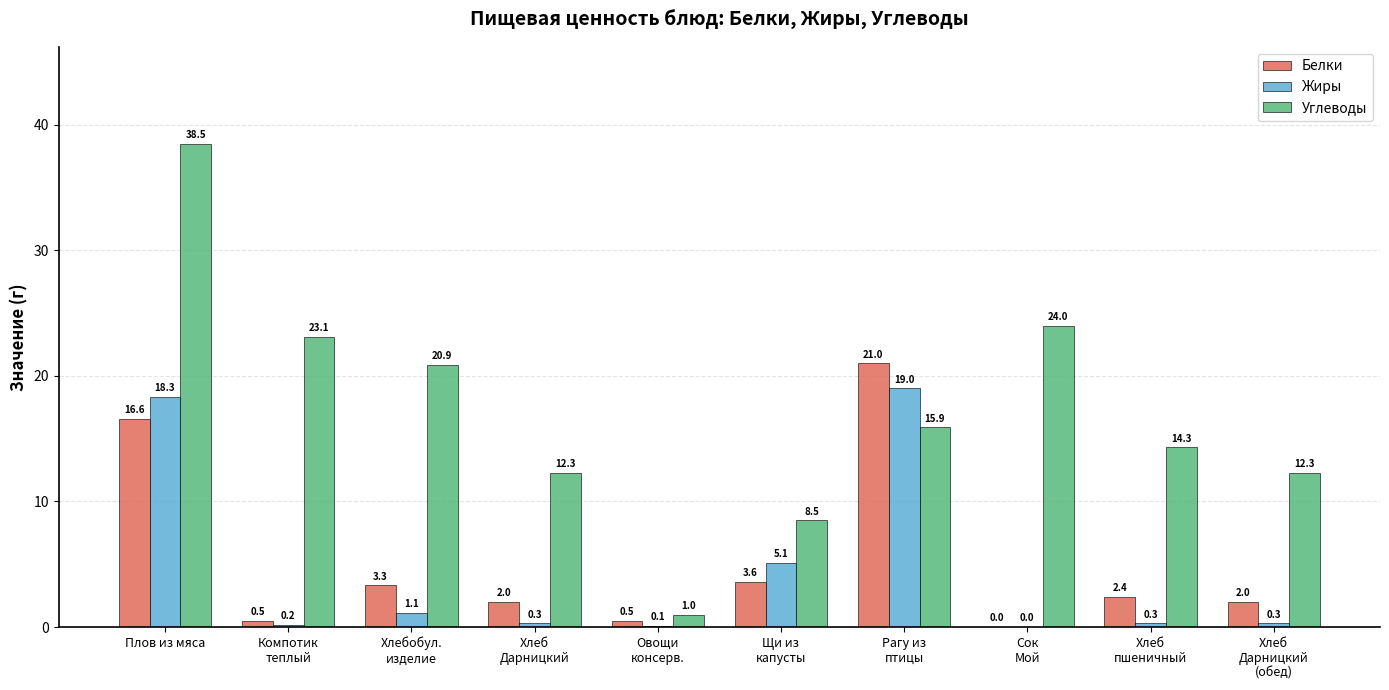

The Углеводы series shows 2.4 at Щи из
капусты. True or false?

False